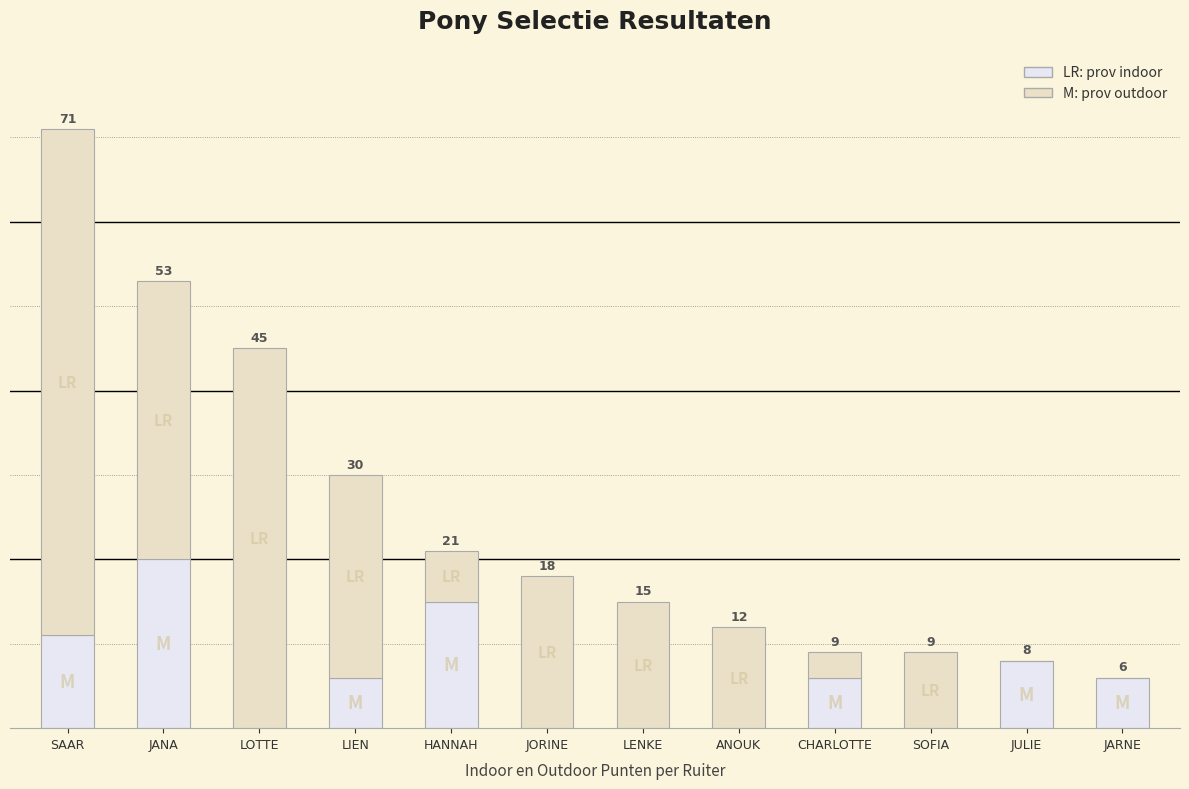

At which category is the sum across all series the highest?

SAAR